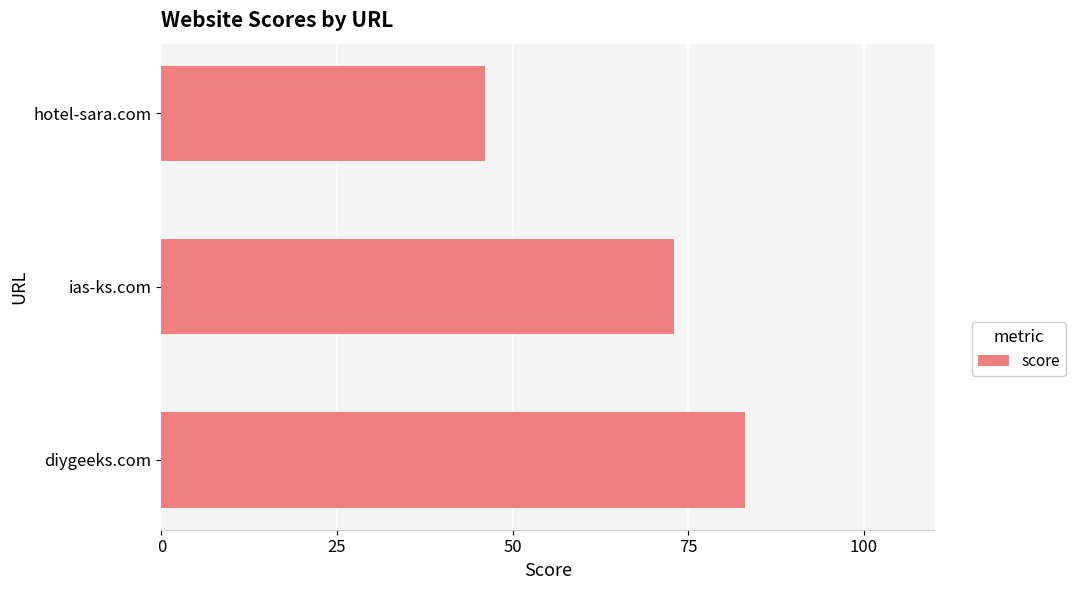

What is the minimum value shown in the chart?

46